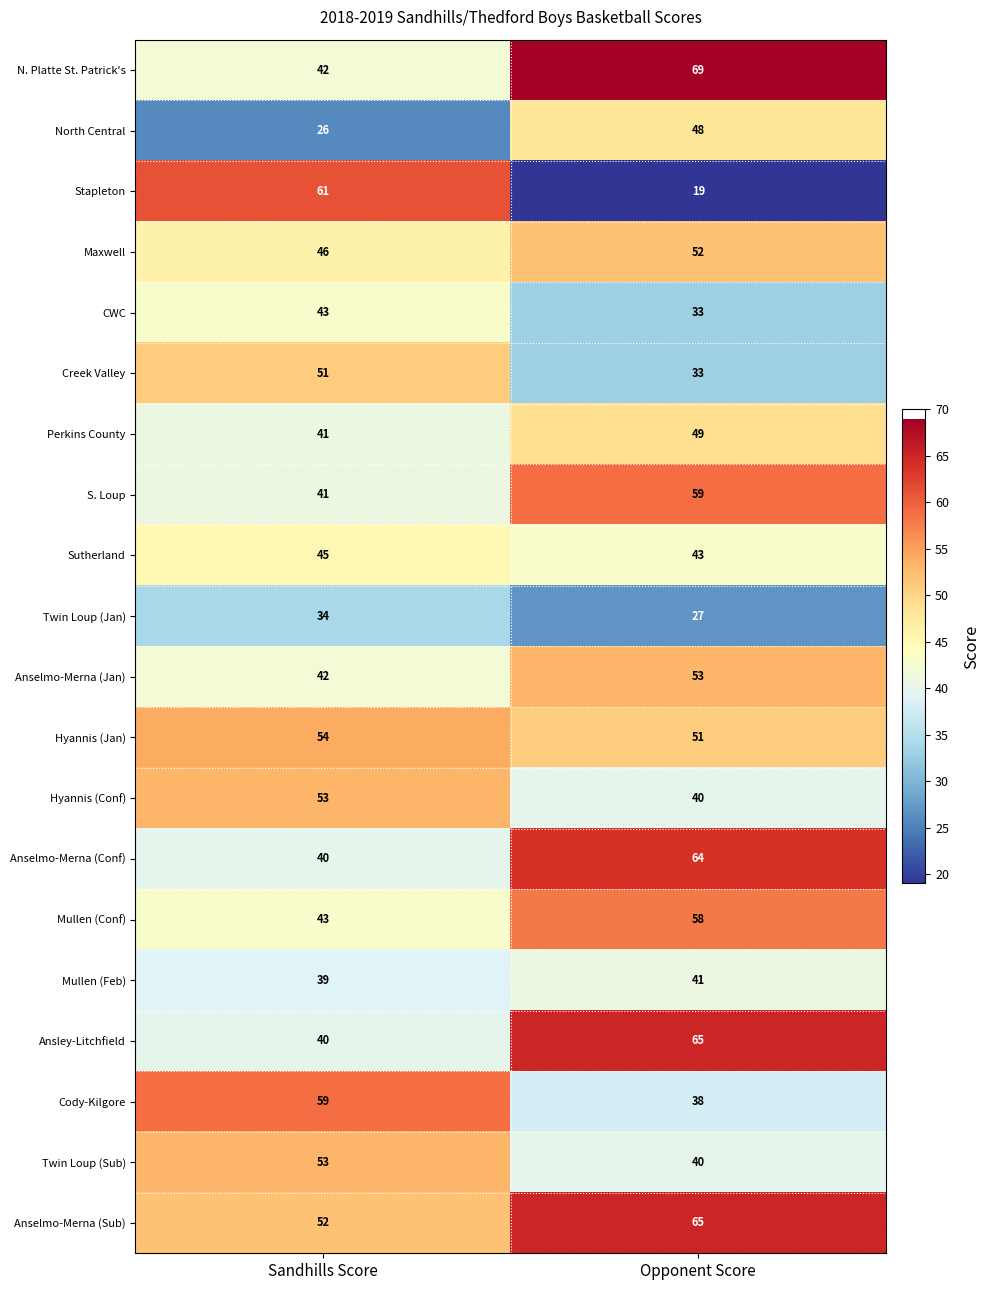

What is the total value across all series at Opponent Score?

947